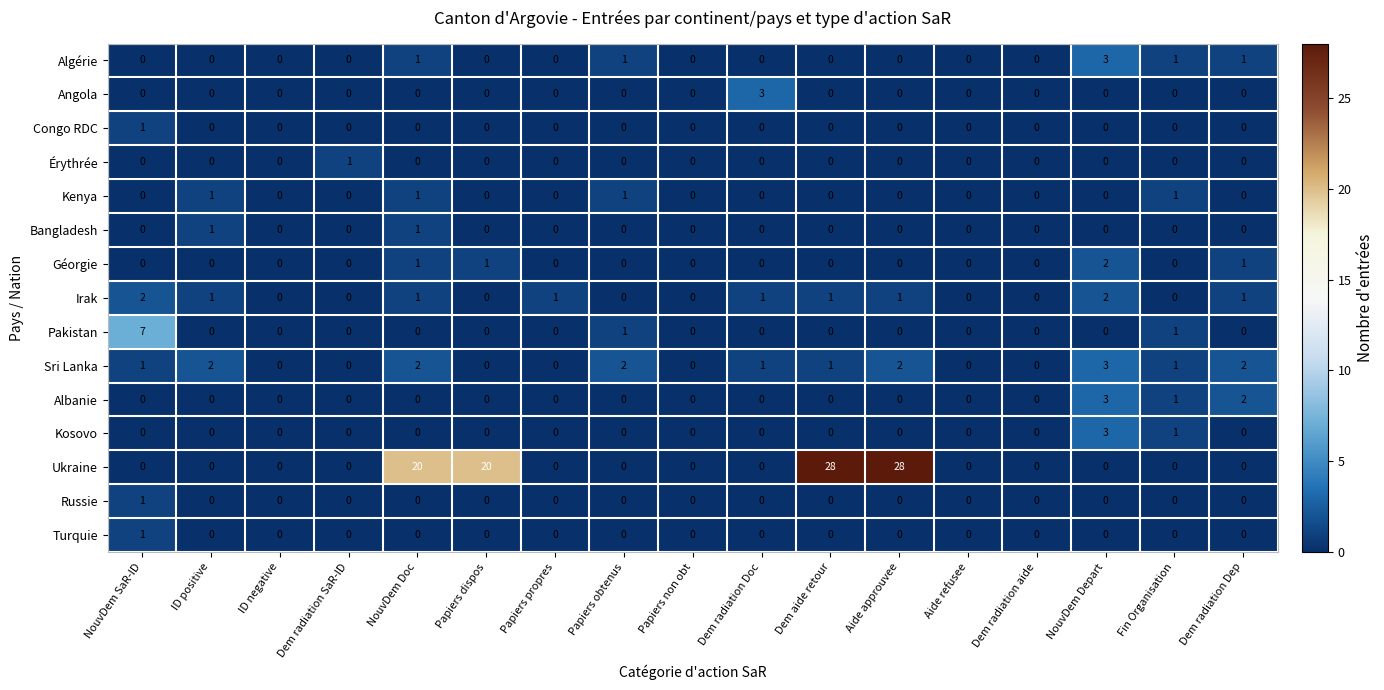

What is the total value across all series at Dem radiation Doc?

5